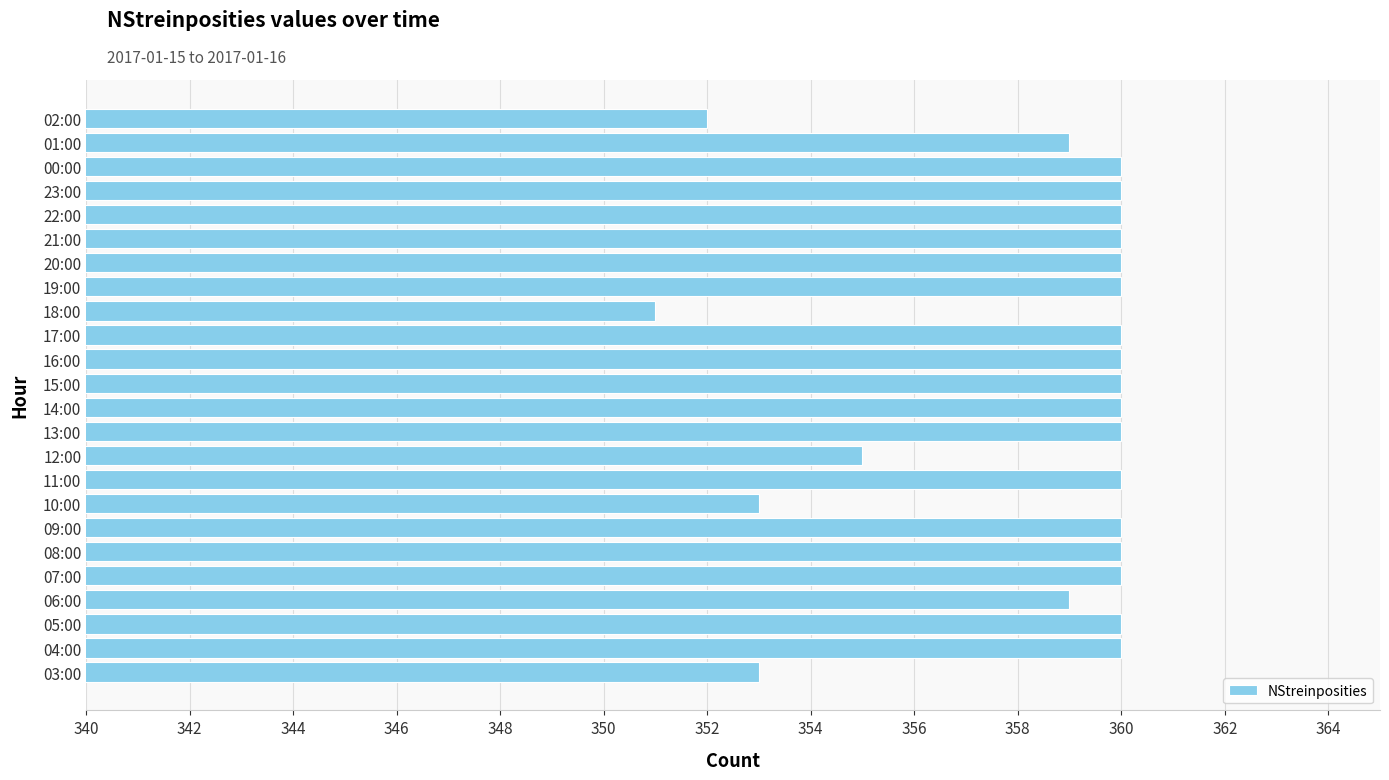

What is the minimum value shown in the chart?

351